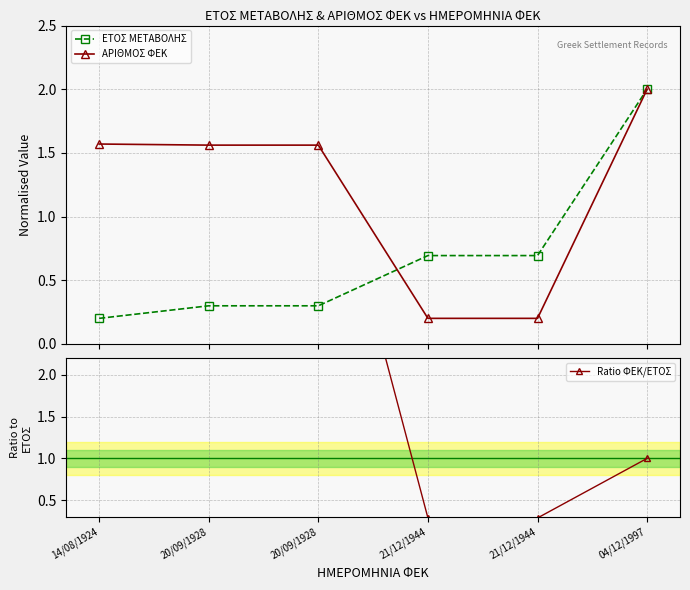

Between which two adjacent categories do ΕΤΟΣ ΜΕΤΑΒΟΛΗΣ and ΑΡΙΘΜΟΣ ΦΕΚ first intersect?

20/09/1928 and 21/12/1944